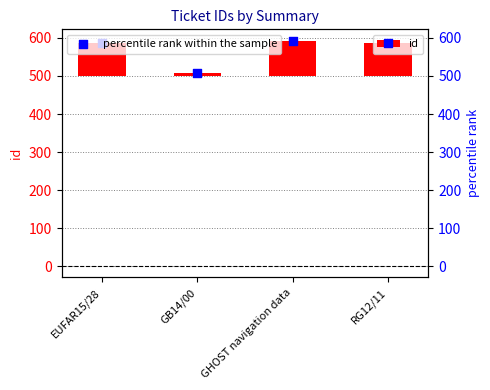

What is the change in value from GHOST navigation data to RG12/11?

-7